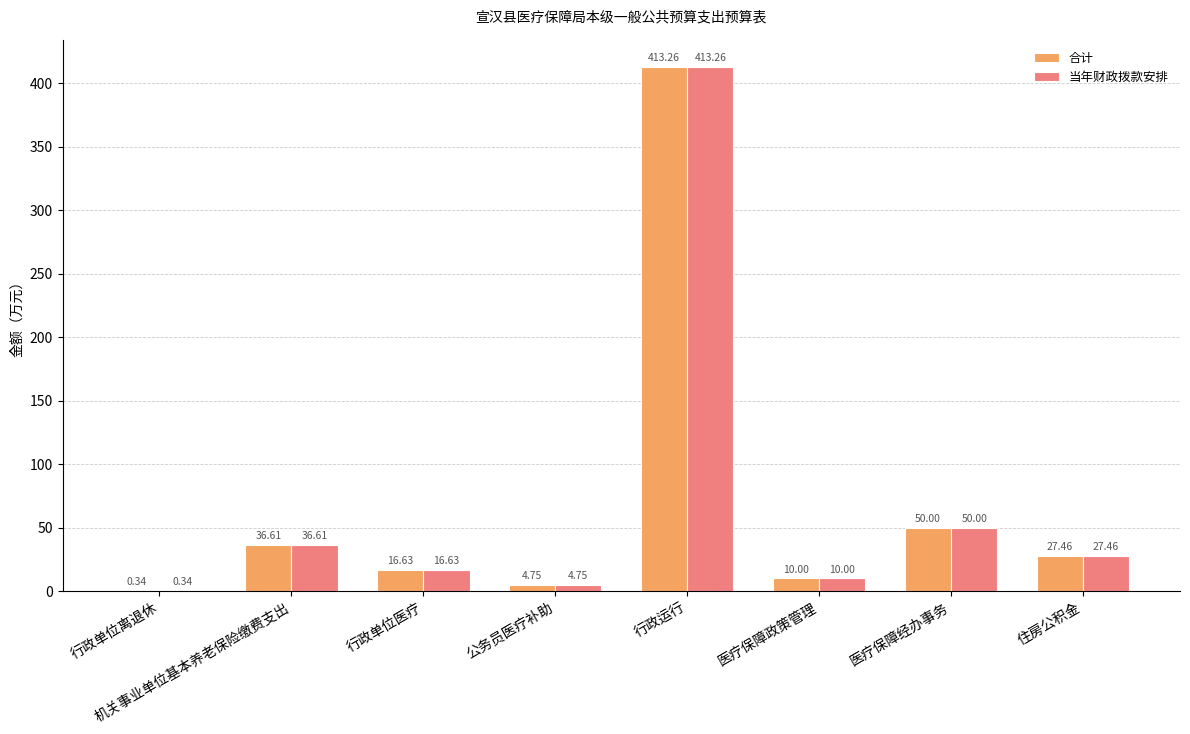

At which label does 当年财政拨款安排 first exceed 27?

机关事业单位基本养老保险缴费支出